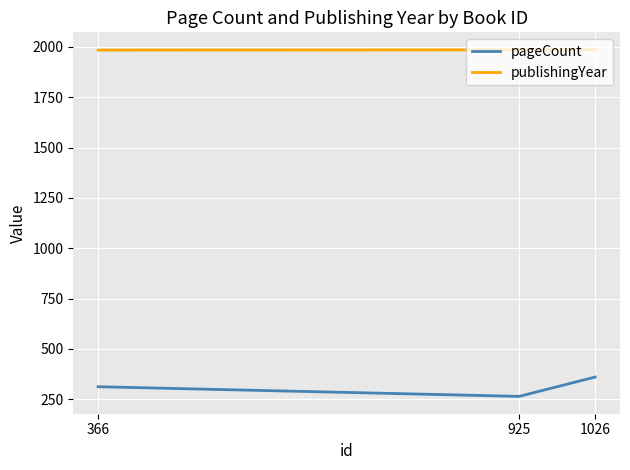

What is the lowest value of the pageCount series?

264